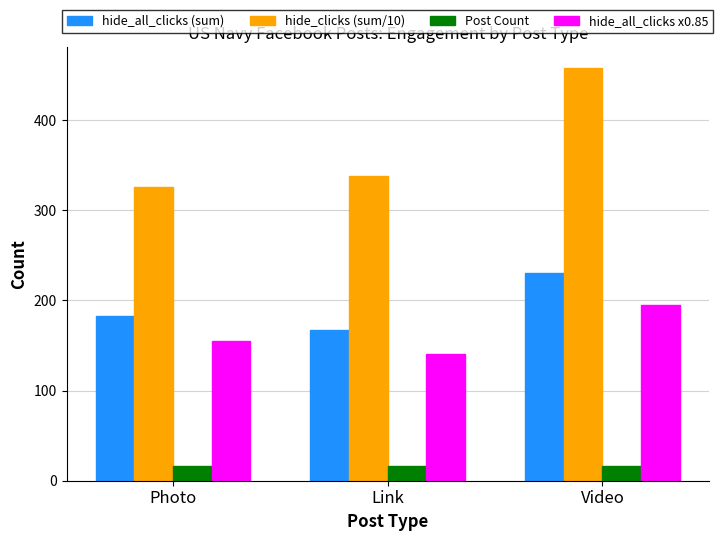

Rank the series at Photo from highest to lowest value.

hide_clicks (sum/10), hide_all_clicks (sum), hide_all_clicks x0.85, Post Count